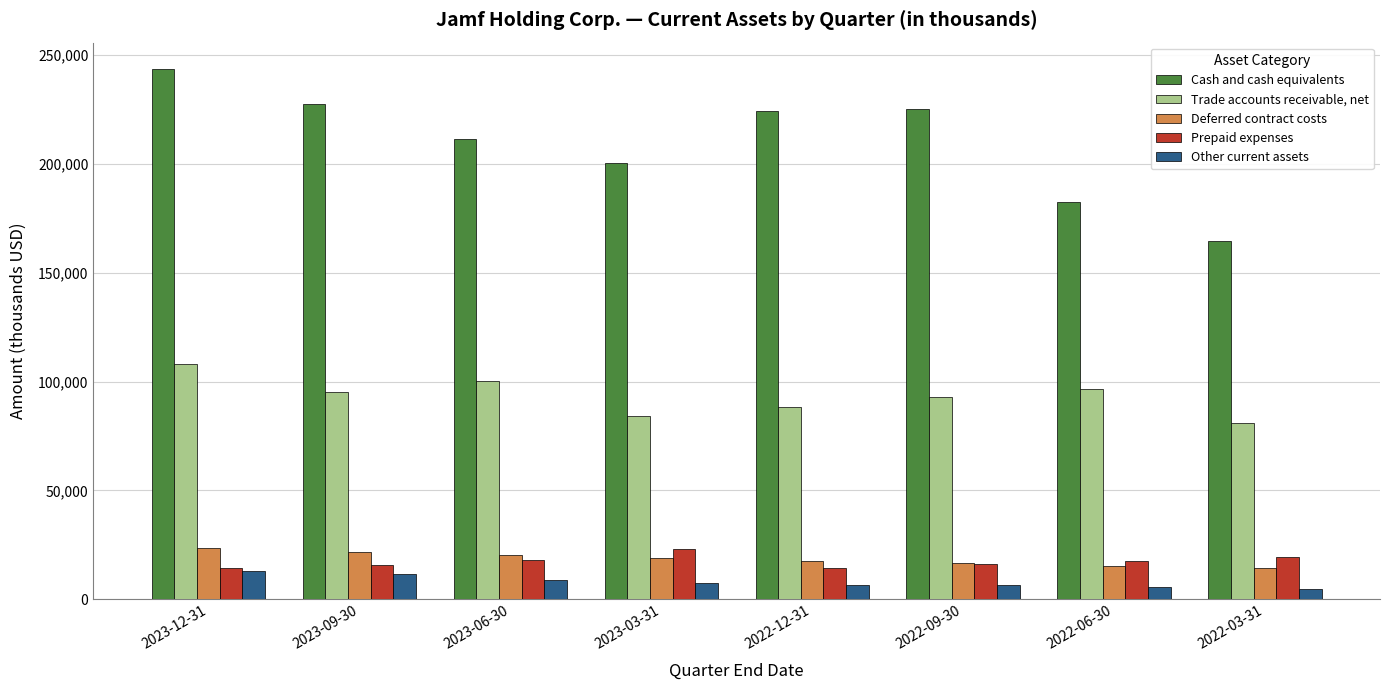

What position from the right is 2023-06-30?

6